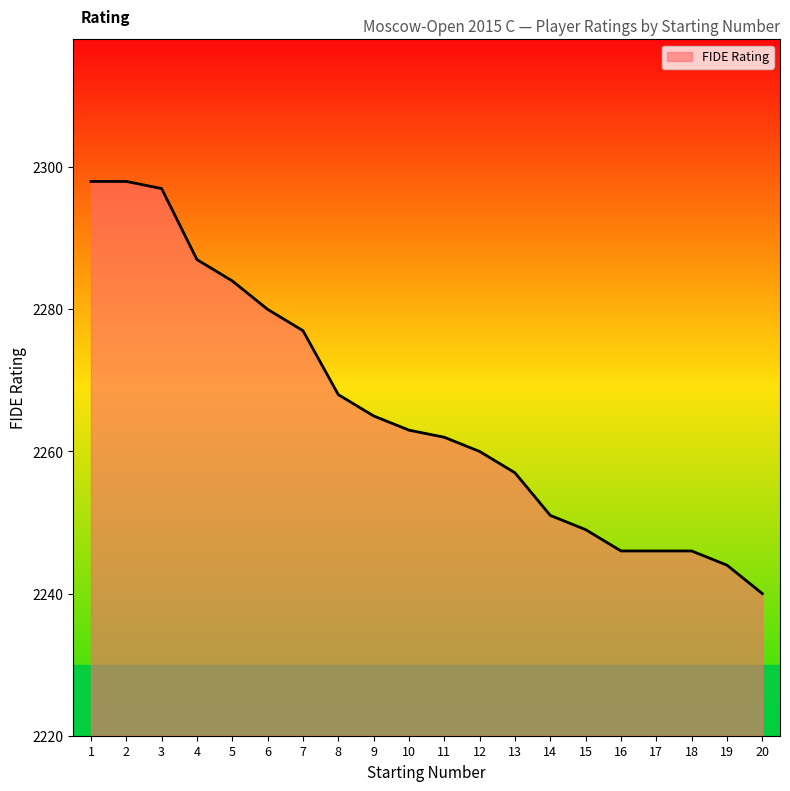

Reading left to right, transcribe all the data shown in this chart.

1=2298	2=2298	3=2297	4=2287	5=2284	6=2280	7=2277	8=2268	9=2265	10=2263	11=2262	12=2260	13=2257	14=2251	15=2249	16=2246	17=2246	18=2246	19=2244	20=2240